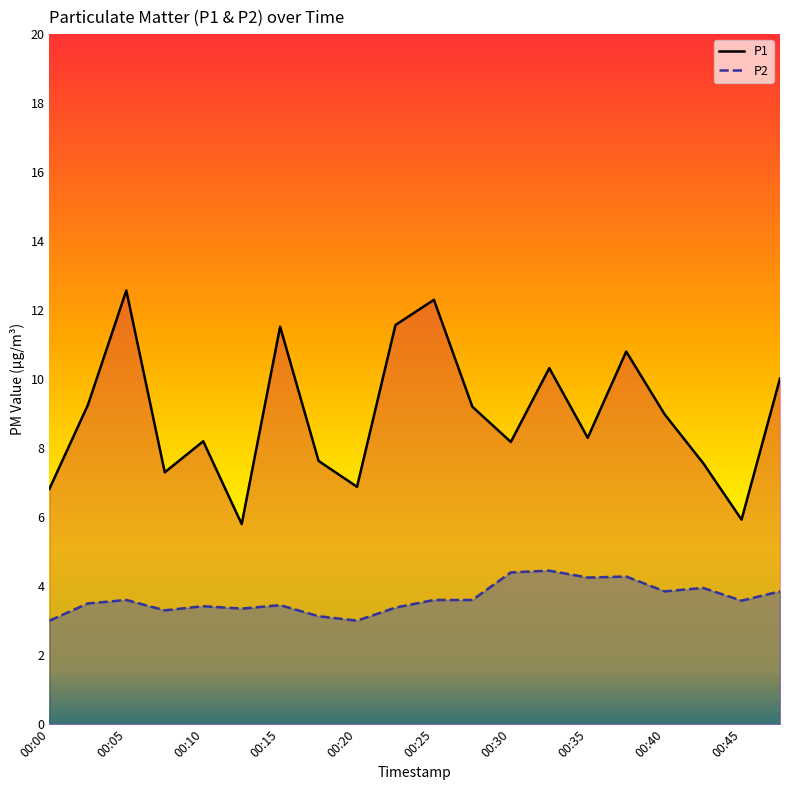

Rank the series at 00:30 from lowest to highest value.

P2, P1